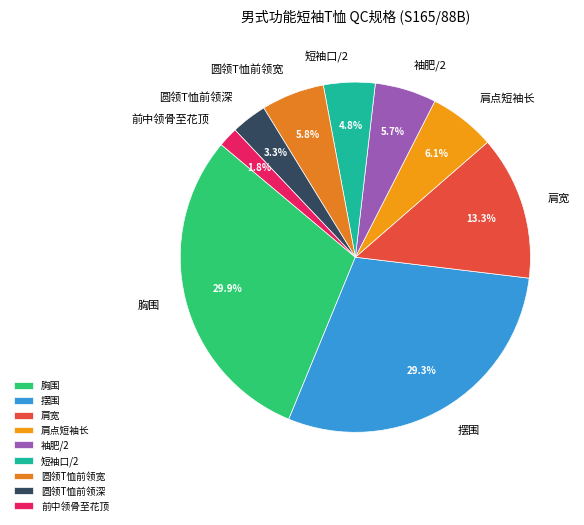

Which slice is the largest?

胸围